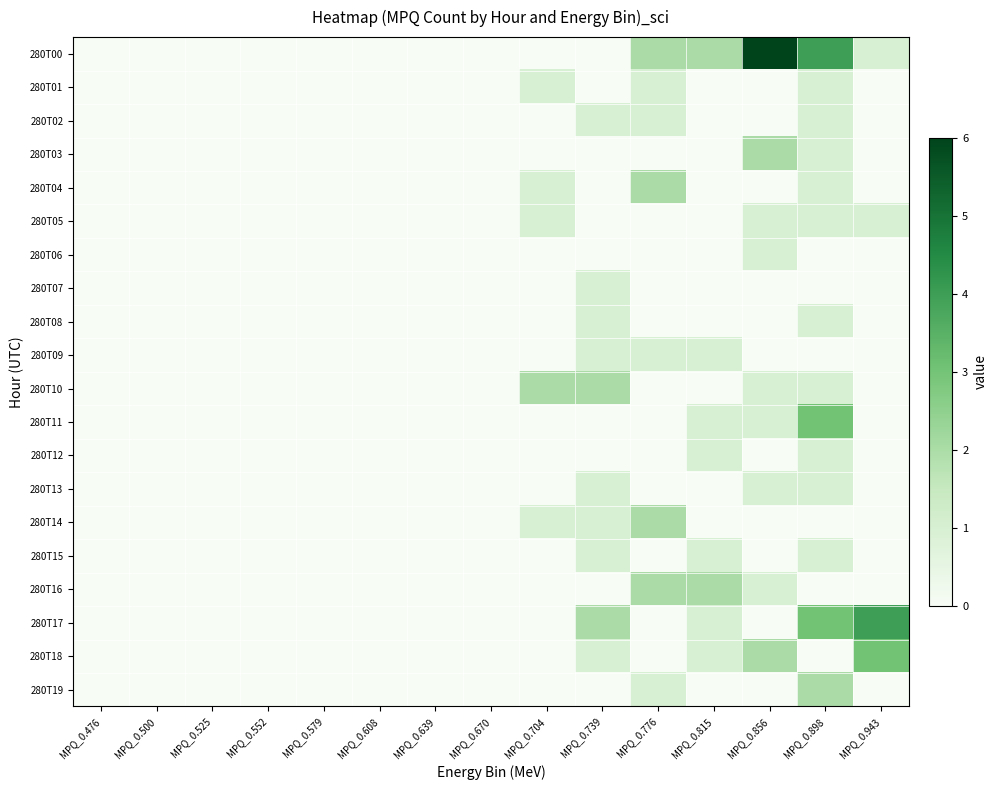

Rank the series by their maximum value, from highest to lowest.

280T00, 280T17, 280T11, 280T18, 280T03, 280T04, 280T10, 280T14, 280T16, 280T19, 280T01, 280T02, 280T05, 280T06, 280T07, 280T08, 280T09, 280T12, 280T13, 280T15